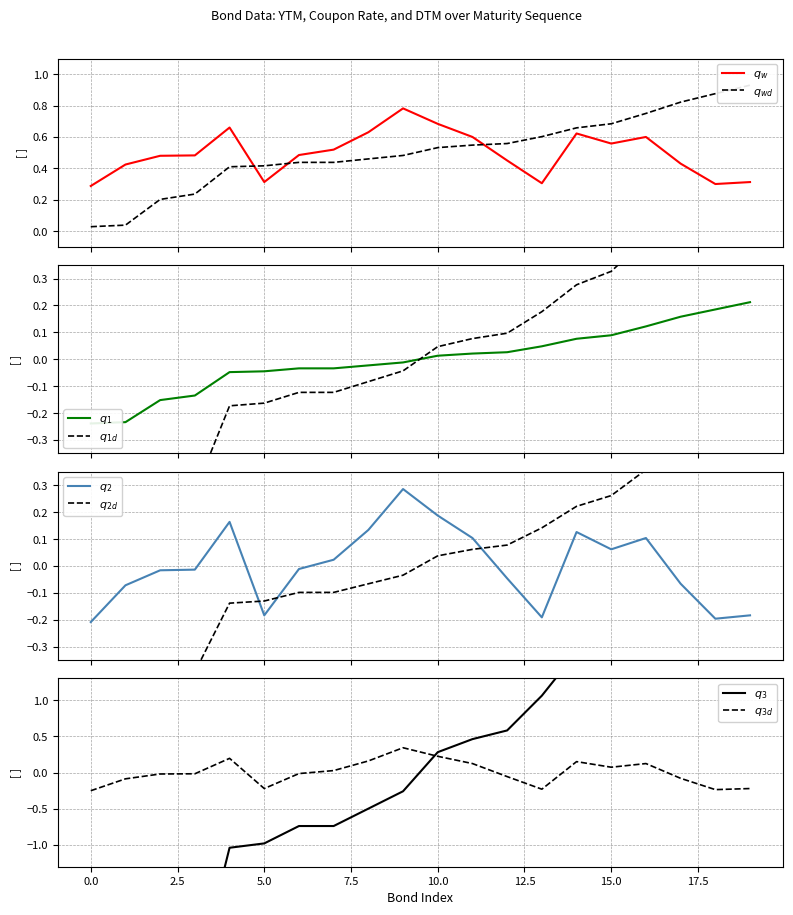

What is the approximate value of ytm at 18?

0.2